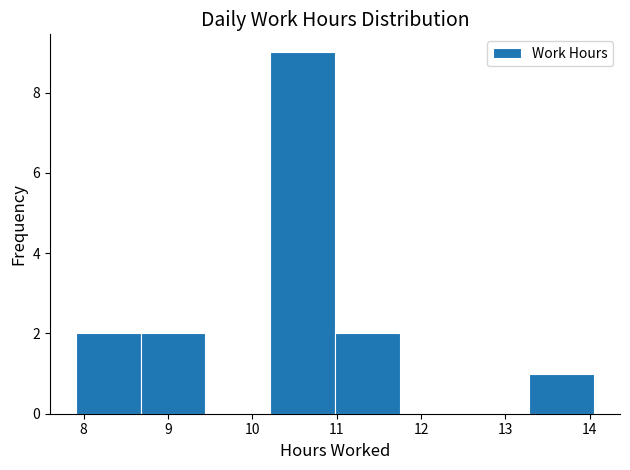

What is the height of the bar covering 11.0 to 11.7 on the x-axis? Neither the bar edges nor the heights are printed on the chart, so give them approximately, as read against the axes.

2